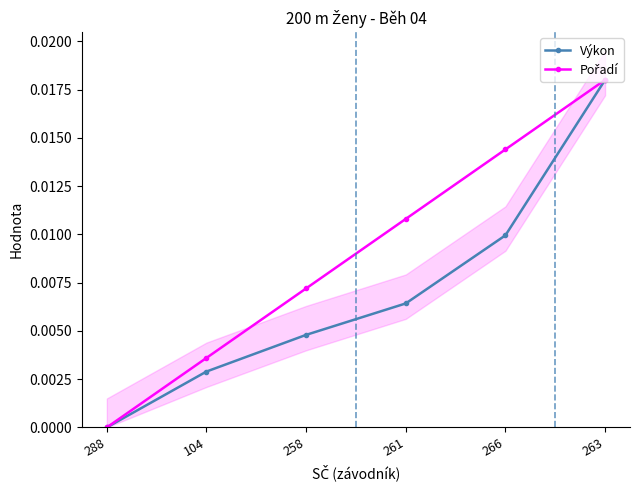

What is the label of the 4th point from the left?

261